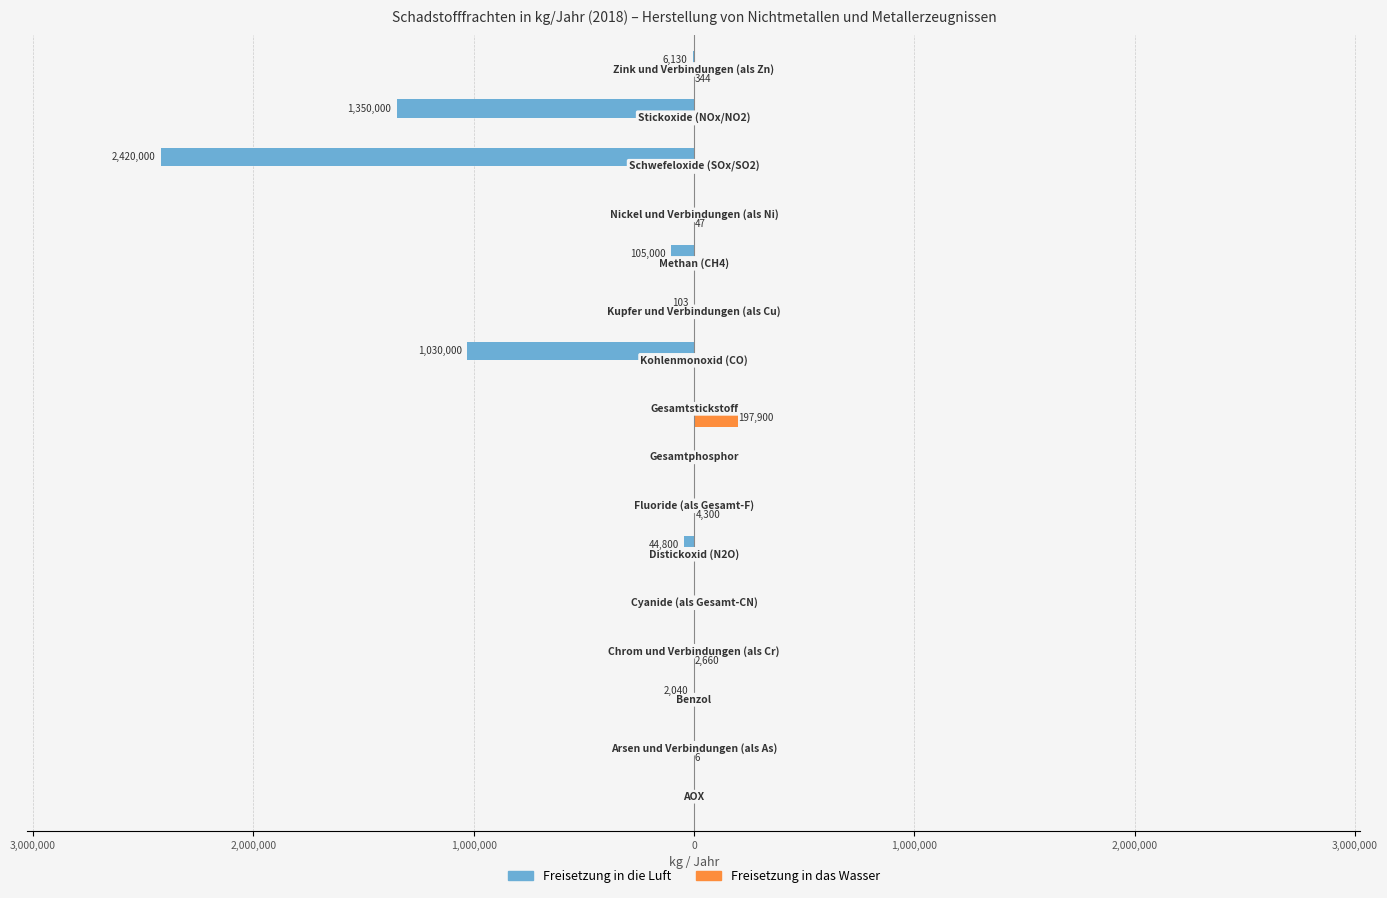

What are all the series names shown in the legend?

Freisetzung in die Luft, Freisetzung in das Wasser